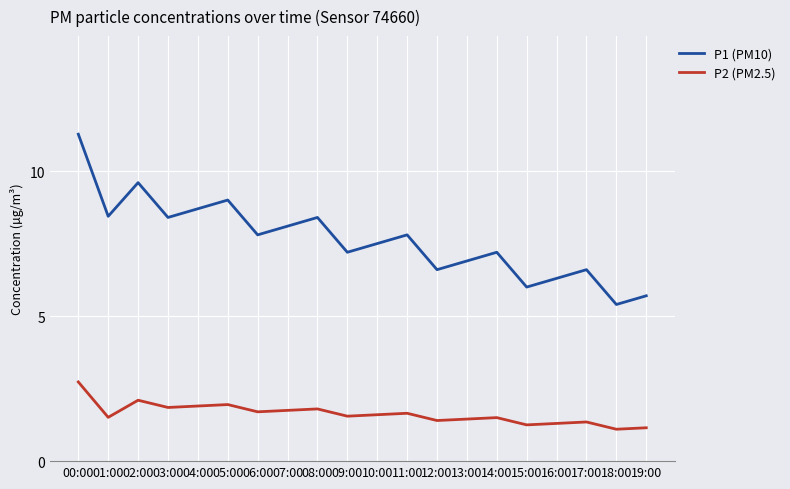

Where is the first local minimum for P1 (PM10)?

01:00